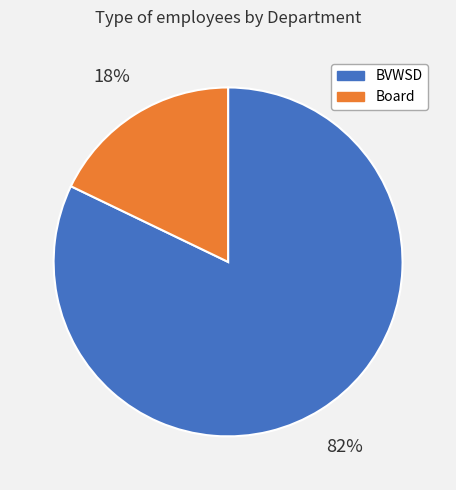

How many slices are in this pie chart?

2